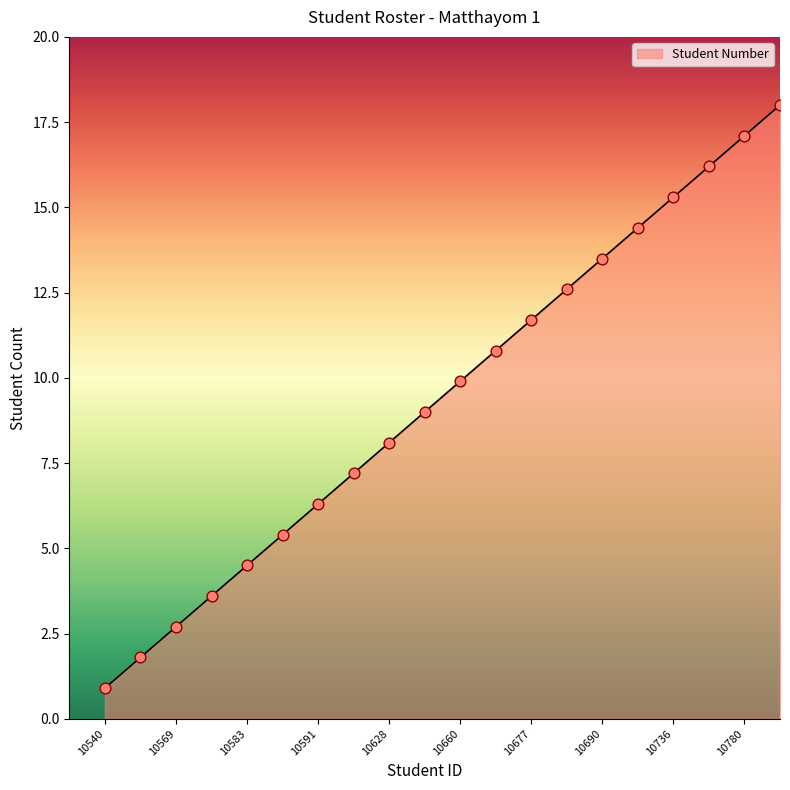

What is the greatest value displayed?

18.0